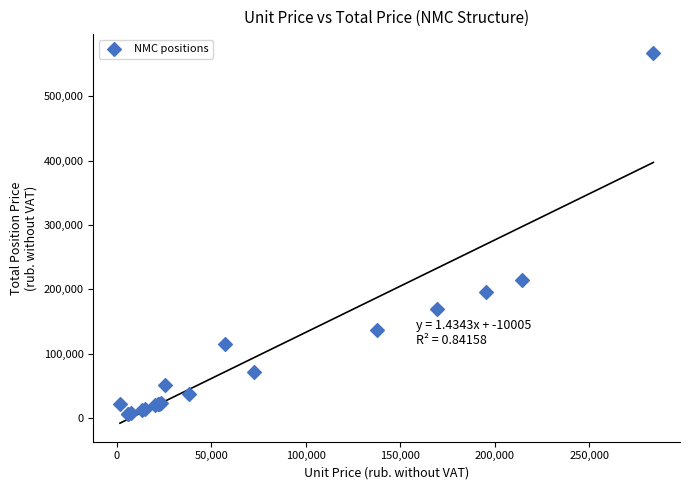

What Y value in the scatter plot is closest to 286903?

214381.3